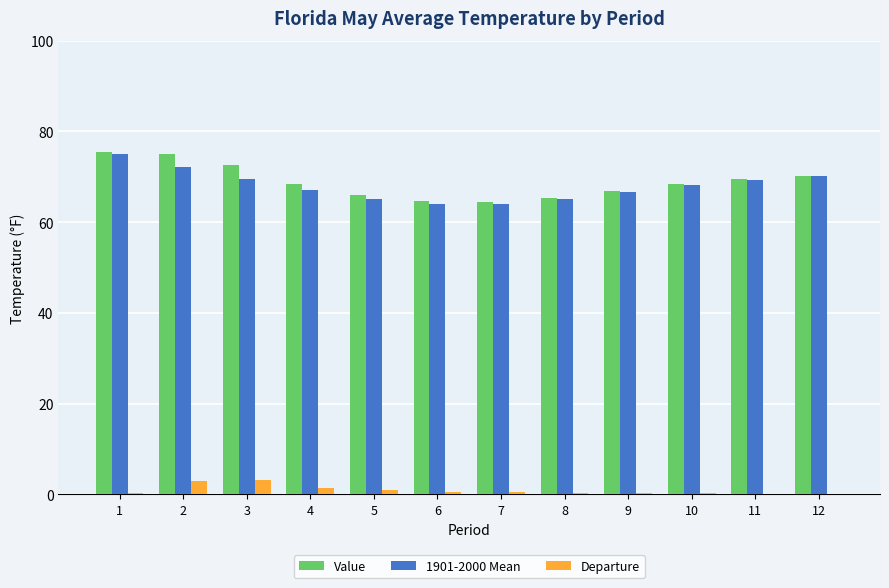

Count the number of data series in this chart.

3